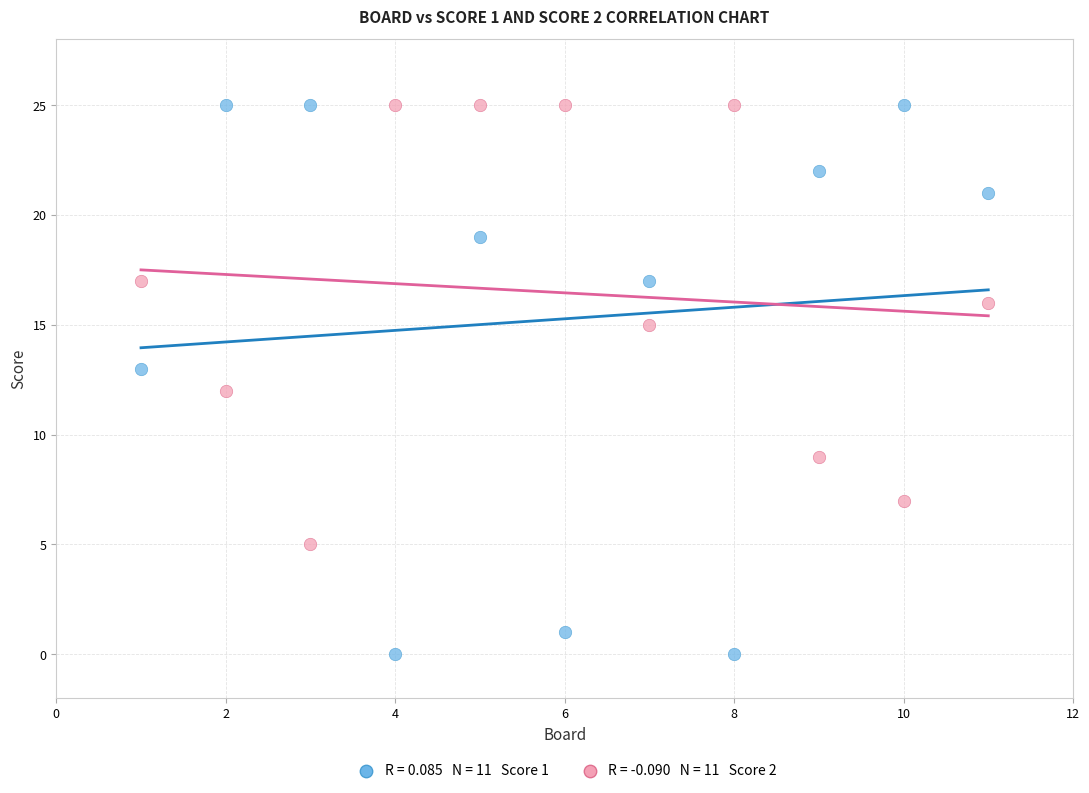

Across all data points, what is the range of X values (max minus min)?

10